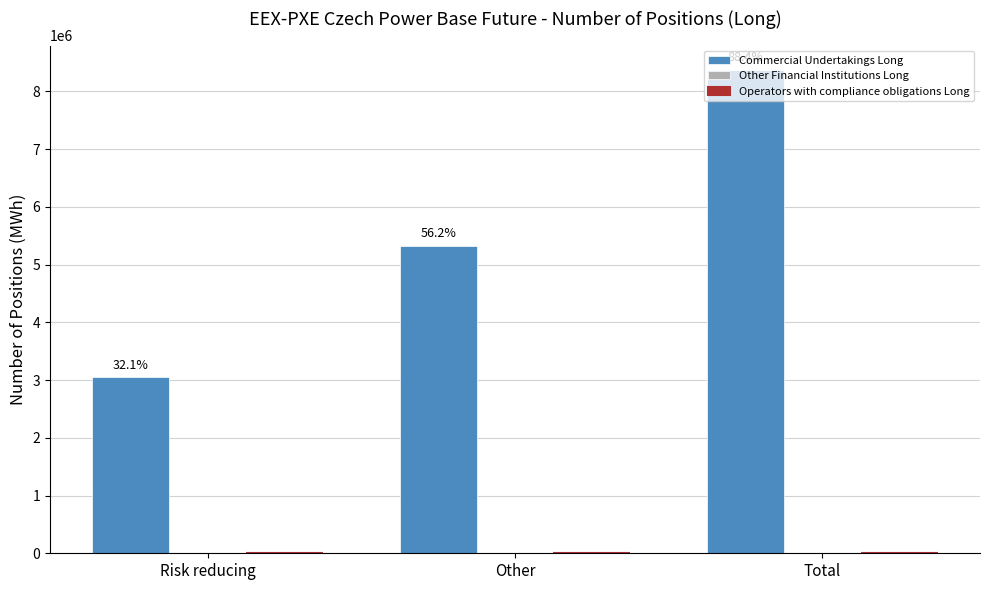

Does the chart contain any negative values?

No